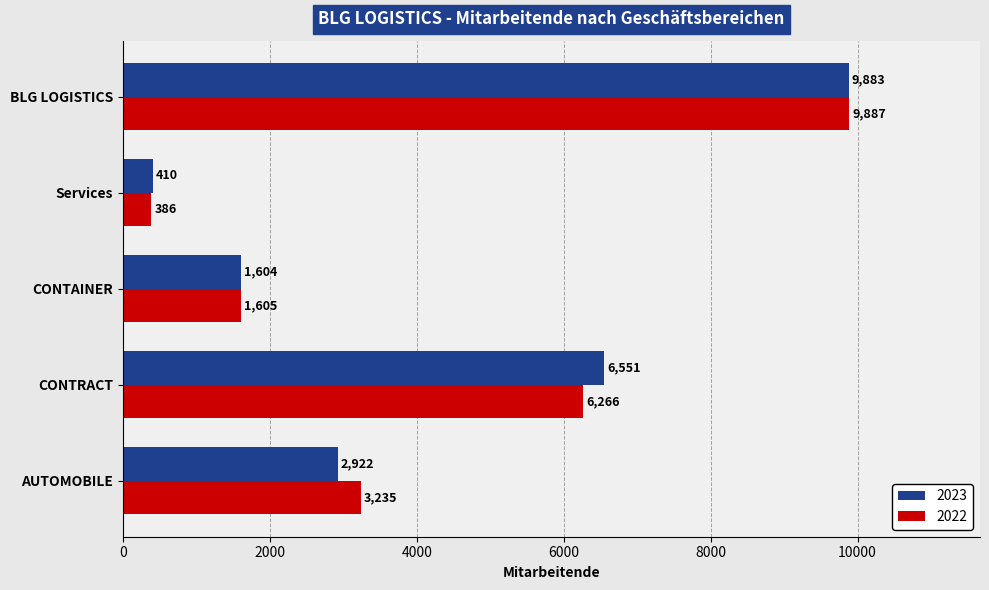

At which category is the sum across all series the highest?

BLG LOGISTICS